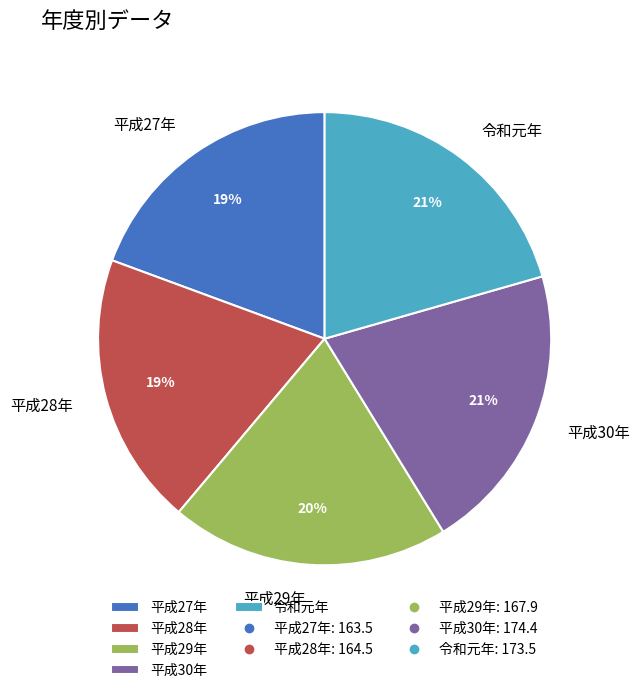

To the nearest percent, what is the combined percentage of 平成29年 and 平成27年?

39%